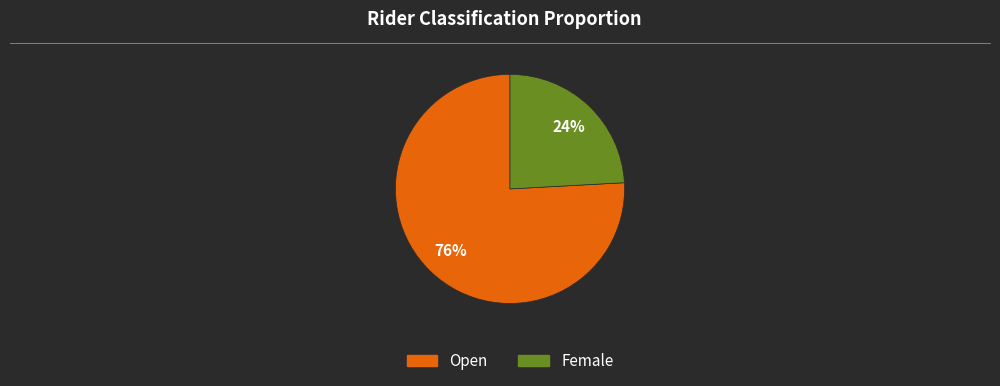

Is the sum of Female and Open greater than half?

Yes